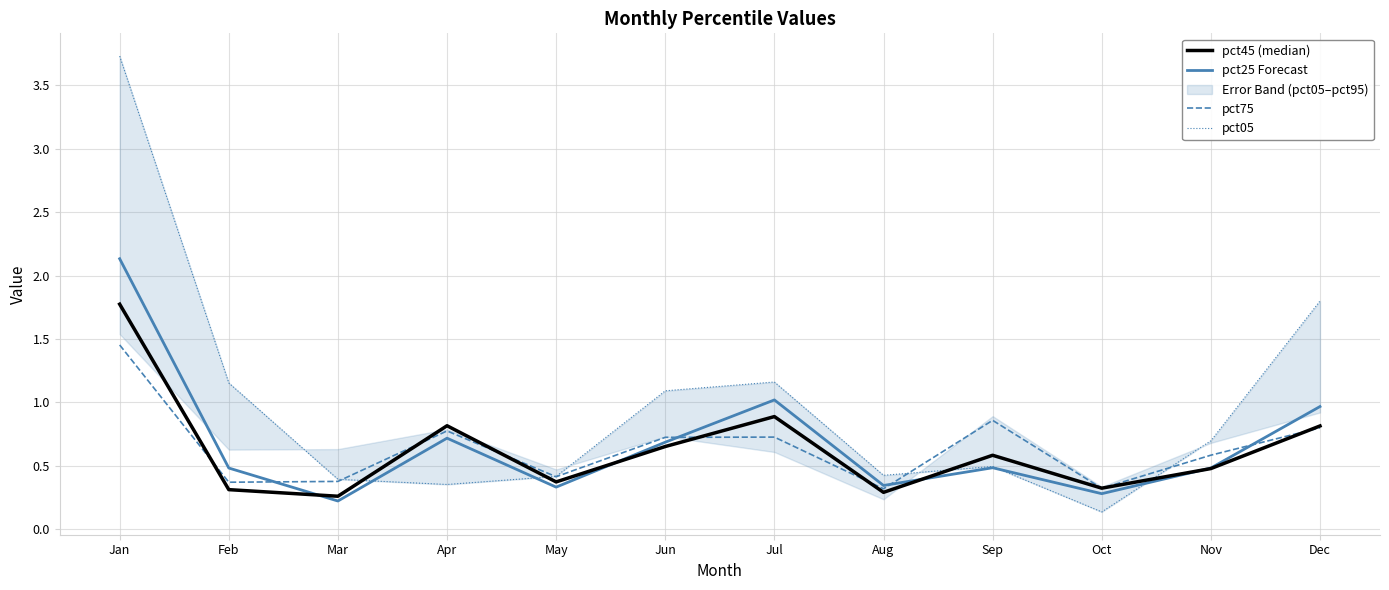

Is the value of pct45 (median) at Oct greater than the value of pct05 at Aug?

No